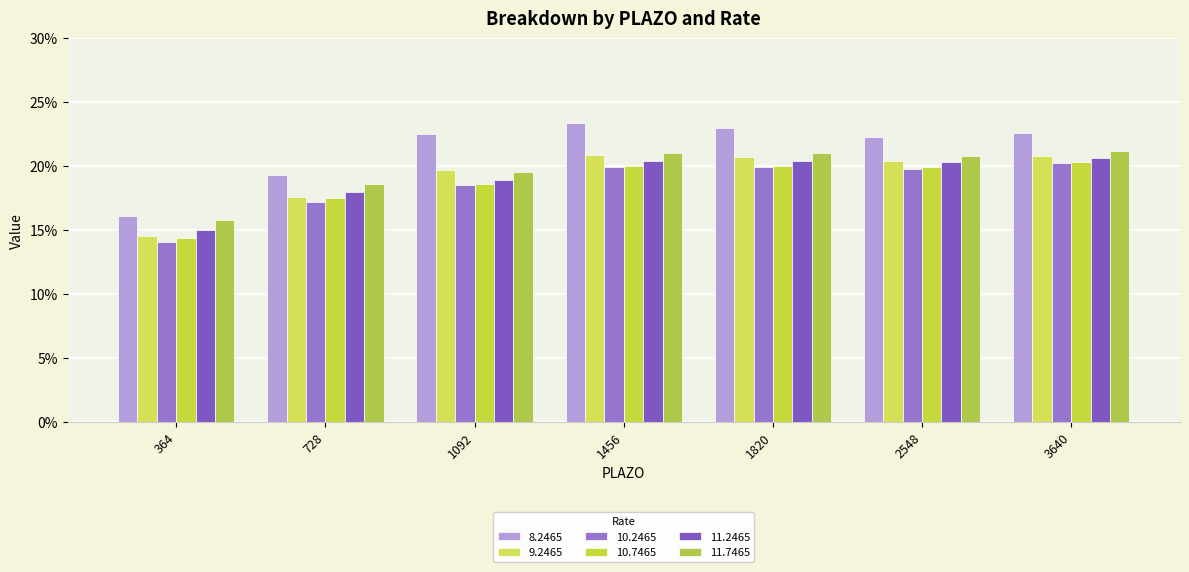

Reading left to right, transcribe all the data shown in this chart.

8.2465: 0.2	0.2	0.2	0.2	0.2	0.2	0.2
9.2465: 0.1	0.2	0.2	0.2	0.2	0.2	0.2
10.2465: 0.1	0.2	0.2	0.2	0.2	0.2	0.2
10.7465: 0.1	0.2	0.2	0.2	0.2	0.2	0.2
11.2465: 0.1	0.2	0.2	0.2	0.2	0.2	0.2
11.7465: 0.2	0.2	0.2	0.2	0.2	0.2	0.2